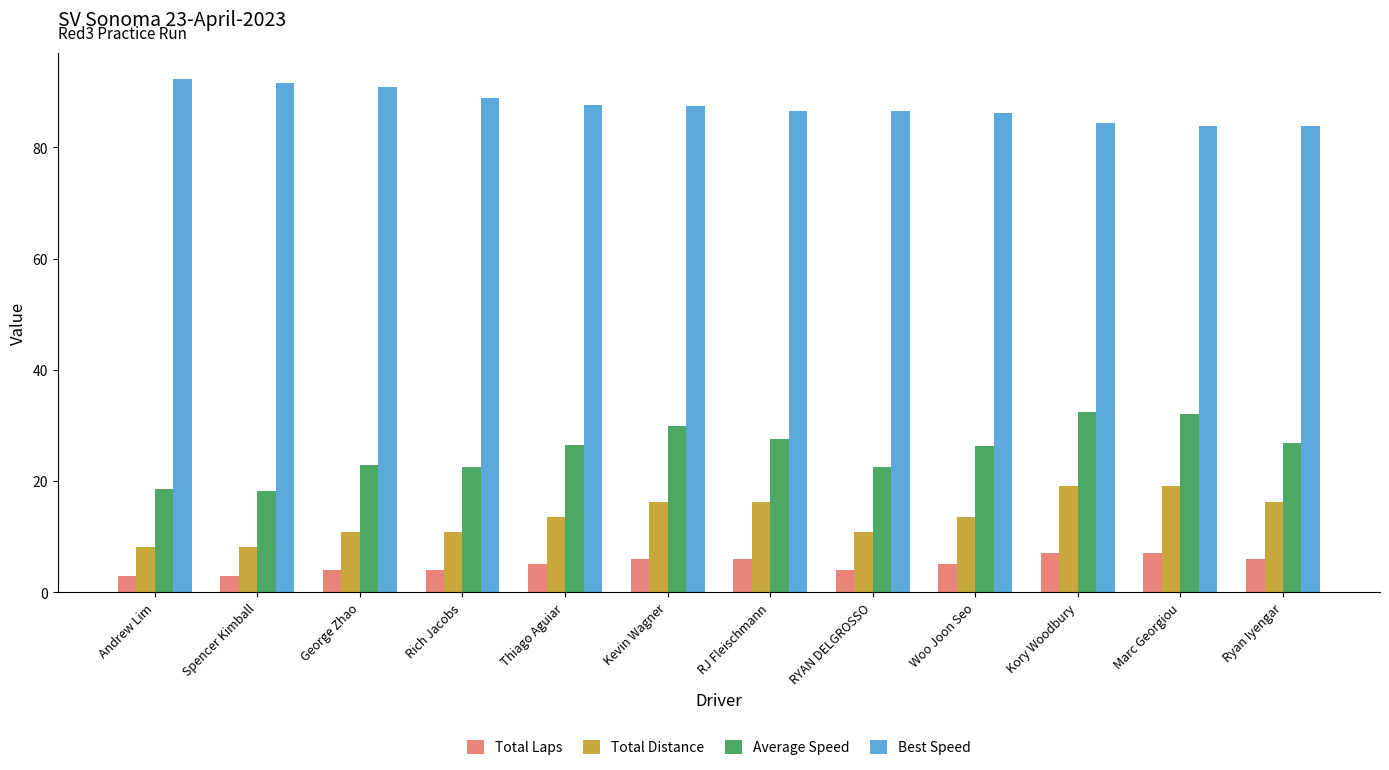

What is the approximate value of Average Speed at RJ Fleischmann?

27.6